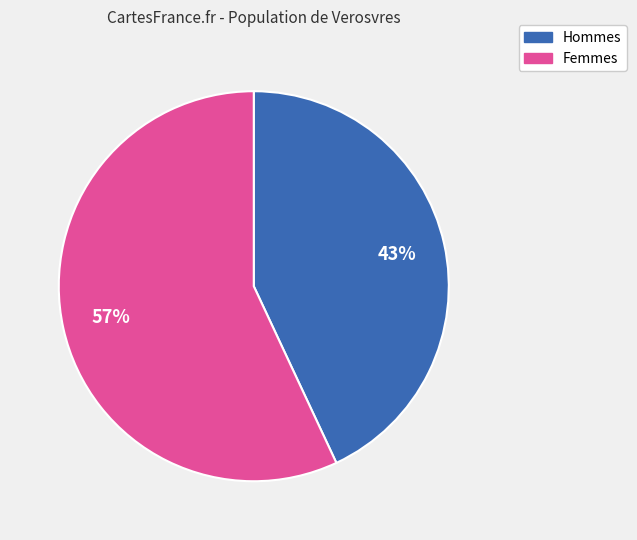

To the nearest percent, what is the average slice percentage?

50%